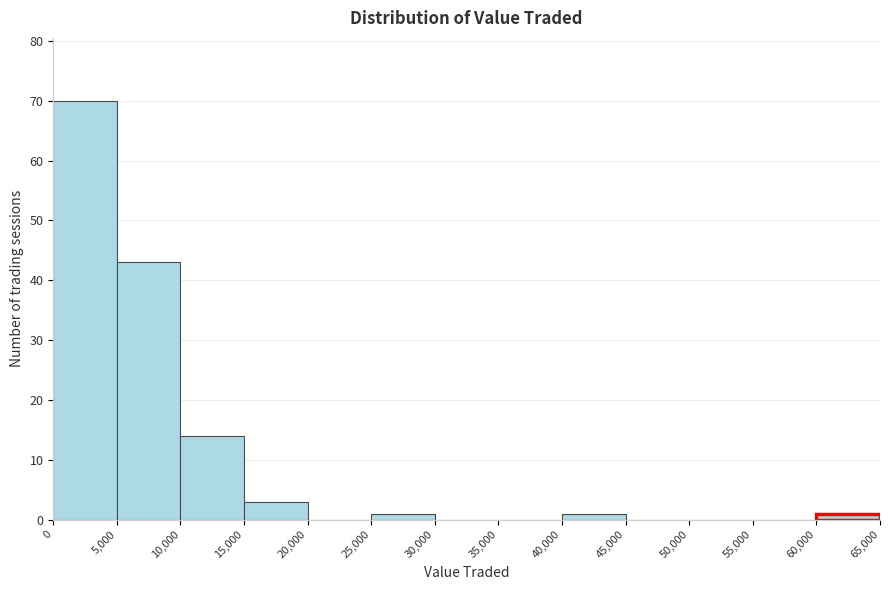

Reading left to right, list every bar in this chart as the range it spans on the x-axis followed by its height. The values are not printed on the chart, so give them approximately, as read against the axis.

0 to 5,000: 70
5,000 to 10,000: 43
10,000 to 15,000: 14
15,000 to 20,000: 3
20,000 to 25,000: 0
25,000 to 30,000: 1
30,000 to 35,000: 0
35,000 to 40,000: 0
40,000 to 45,000: 1
45,000 to 50,000: 0
50,000 to 55,000: 0
55,000 to 60,000: 0
60,000 to 65,000: 1